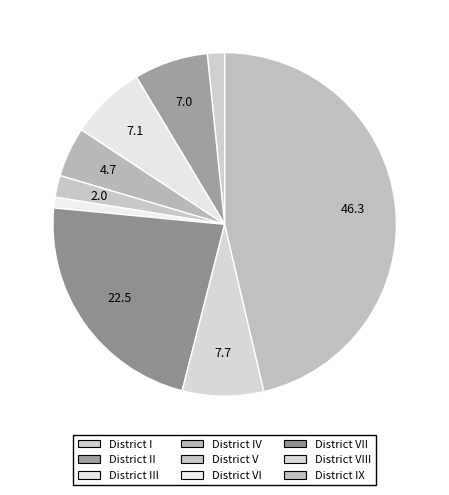

Rank the categories by value from highest to lowest.

District IX, District VII, District VIII, District III, District II, District IV, District V, District I, District VI